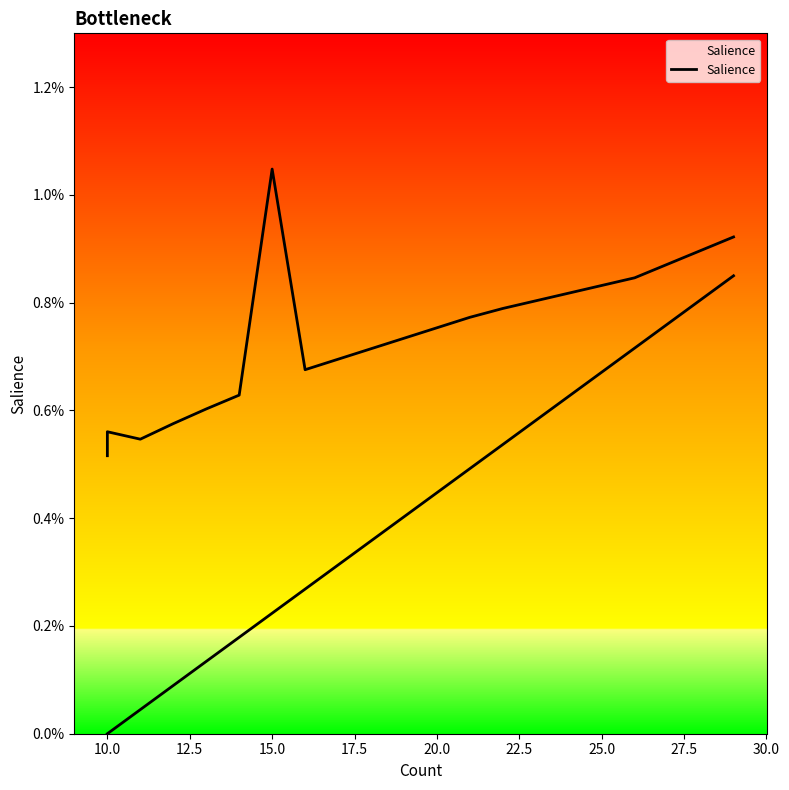

Between 15.0 and 10.0, which is larger?

15.0